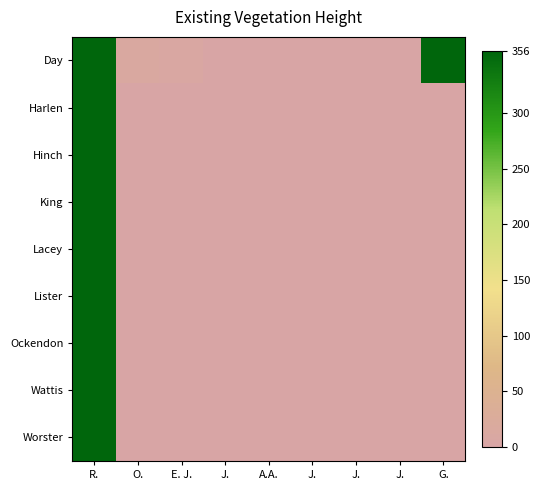

List the series in order of their peak value, lowest first.

Harlen, Hinch, King, Lacey, Lister, Ockendon, Wattis, Worster, Day